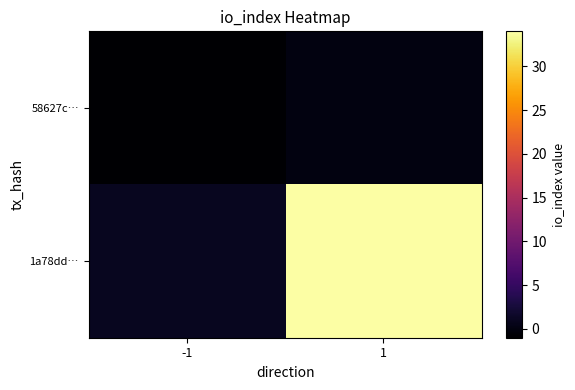

At how many categories does at least one series exceed 31?

1